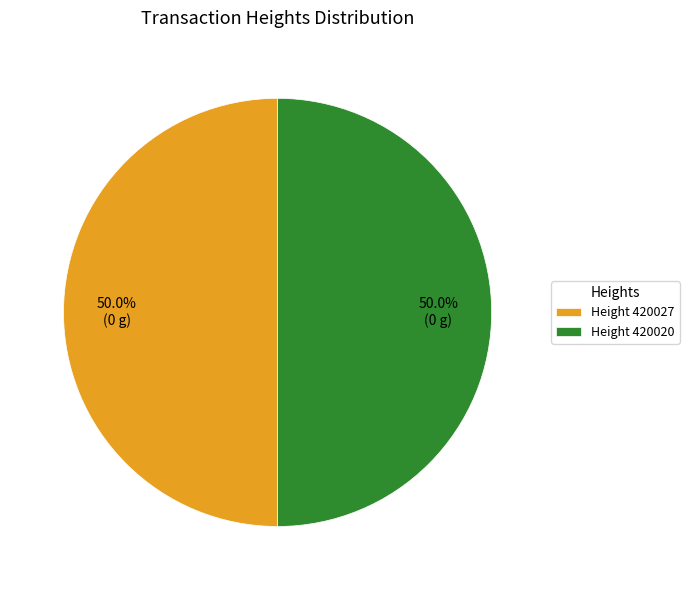

How many slices are in this pie chart?

2